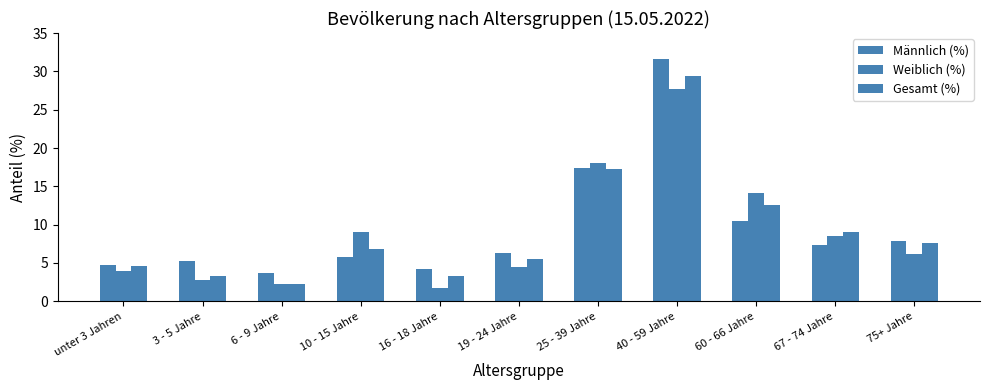

How many bars are there in each group?

3